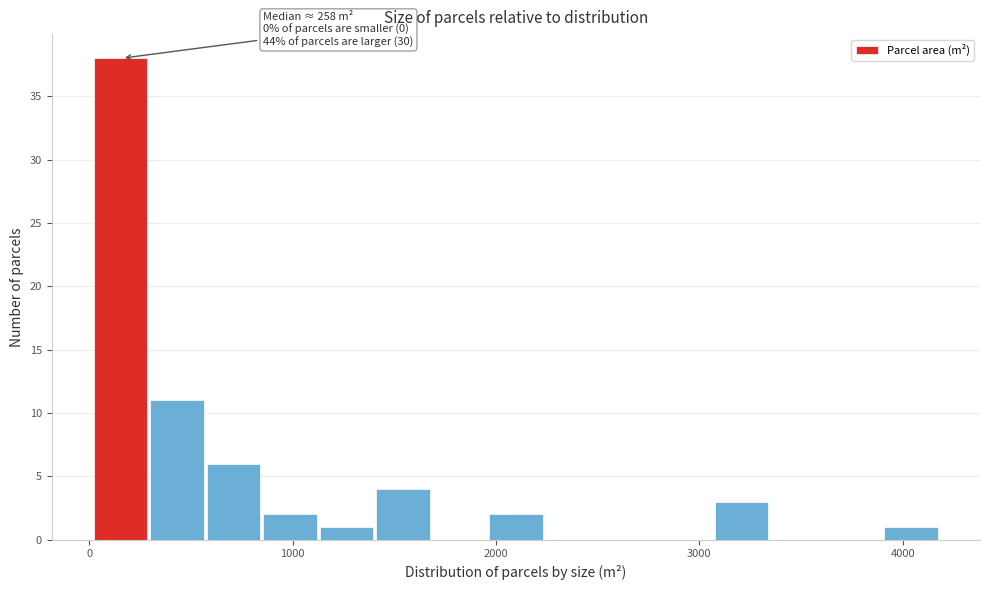

Around what value on the x-axis is the tallest bar? Give the approximate position of its centre, as read against the axis.

200